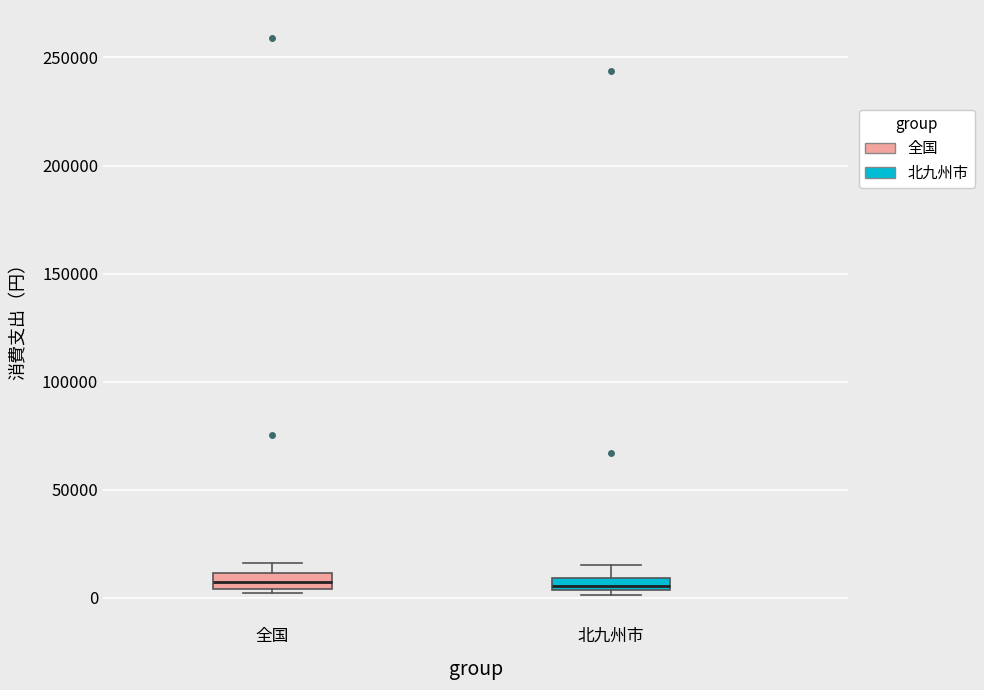

Where does the upper whisker of the box for 北九州市 end on the y-axis? The values are not printed on the chart, so give them approximately, as read against the axis.

15000